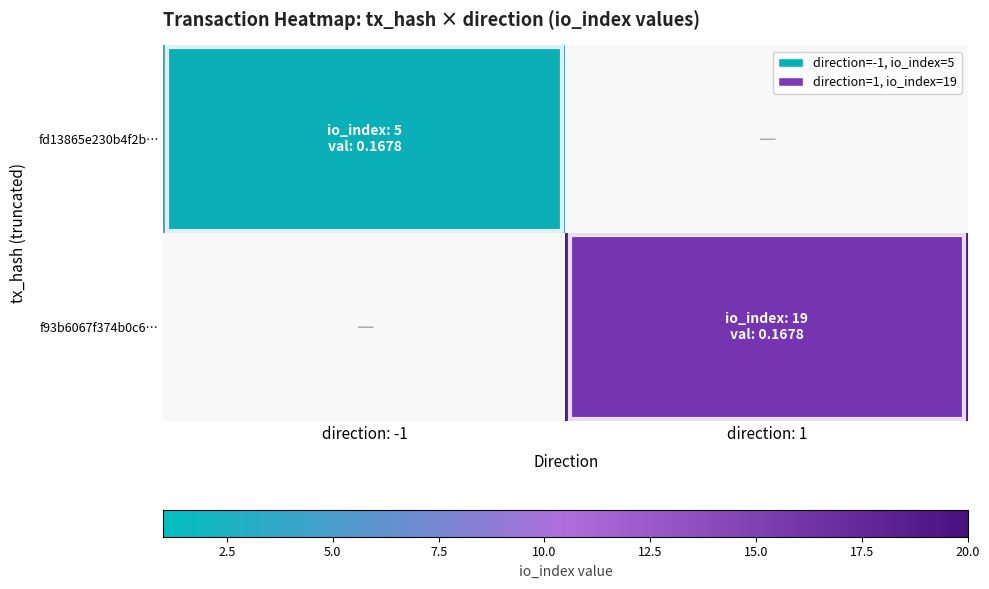

Reading left to right, extract all data points from this chart.

fd13865e230b4f2b…: direction: -1=5	direction: 1=0
f93b6067f374b0c6…: direction: -1=0	direction: 1=19